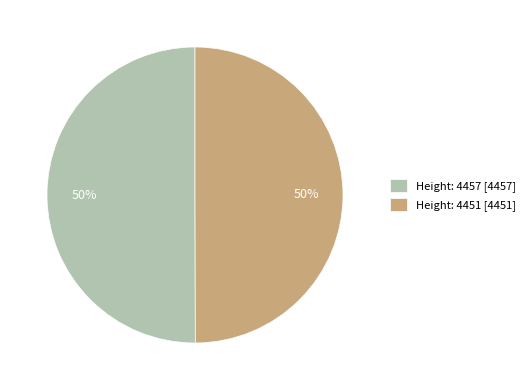

Count the number of slices in the pie.

2